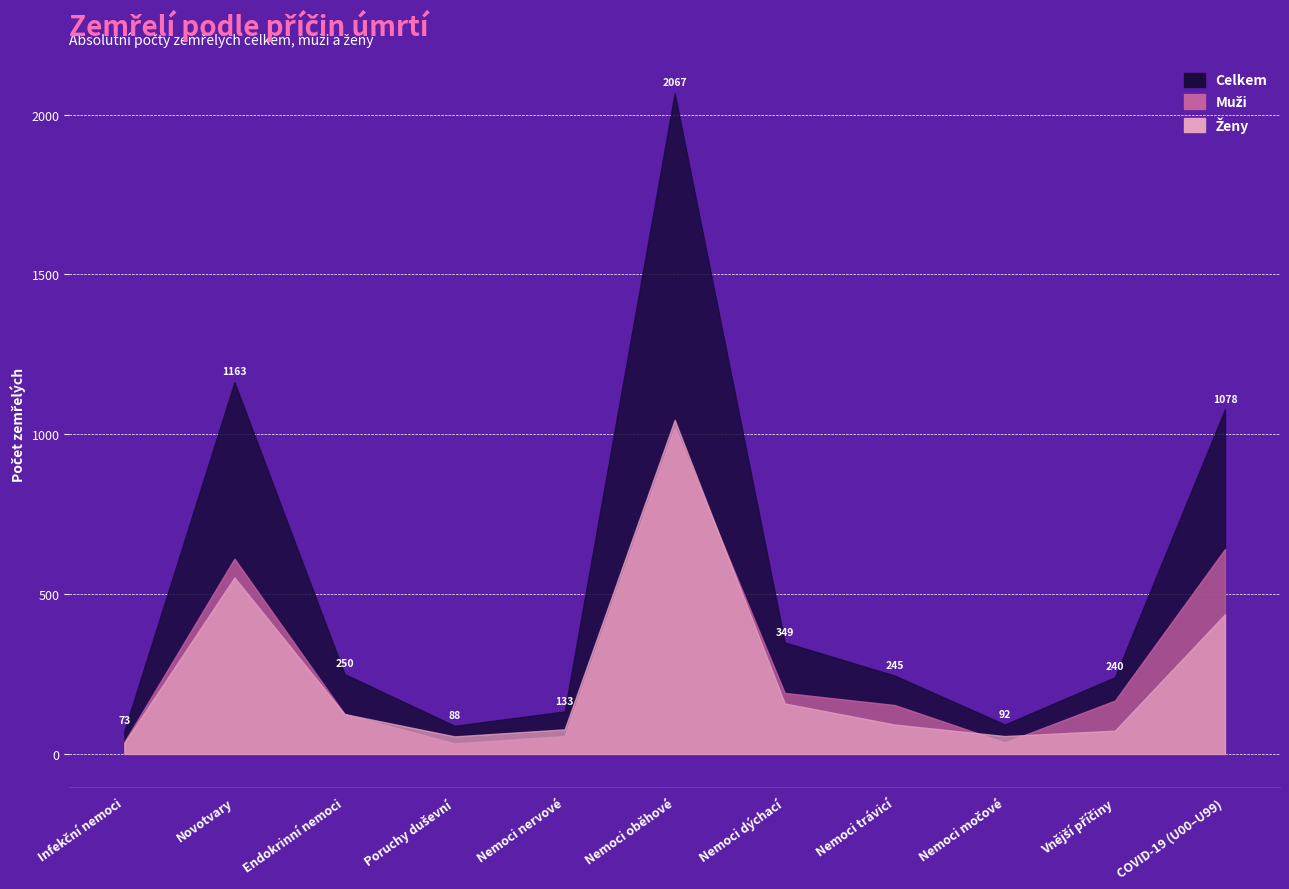

Read the Ženy value at Nemoci trávicí.

92